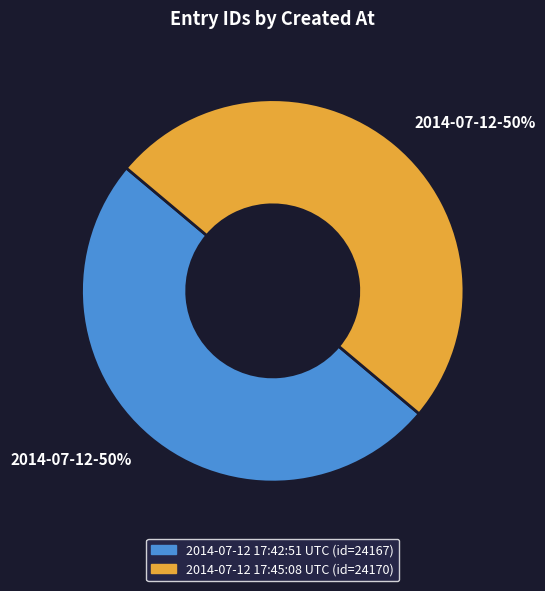

Is the sum of 2014-07-12 17:45:08 UTC and 2014-07-12 17:42:51 UTC greater than half?

Yes